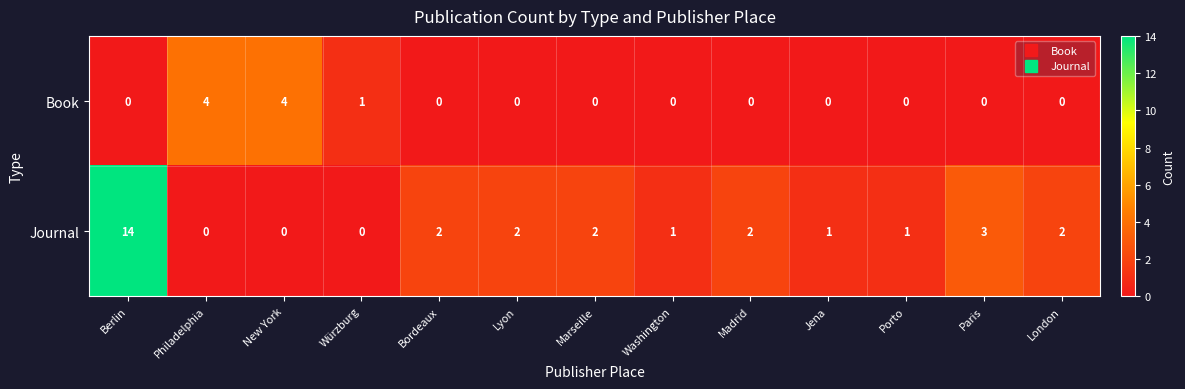

Count the number of categories in the chart.

13